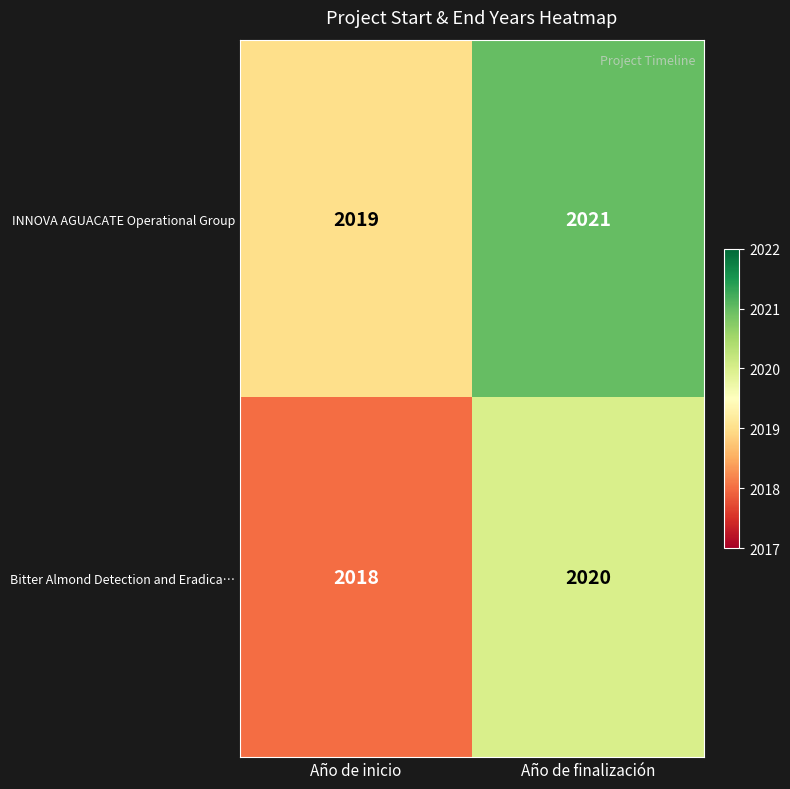

At Año de inicio, list the series in order from smallest to largest.

Bitter Almond Detection and Eradica…, INNOVA AGUACATE Operational Group